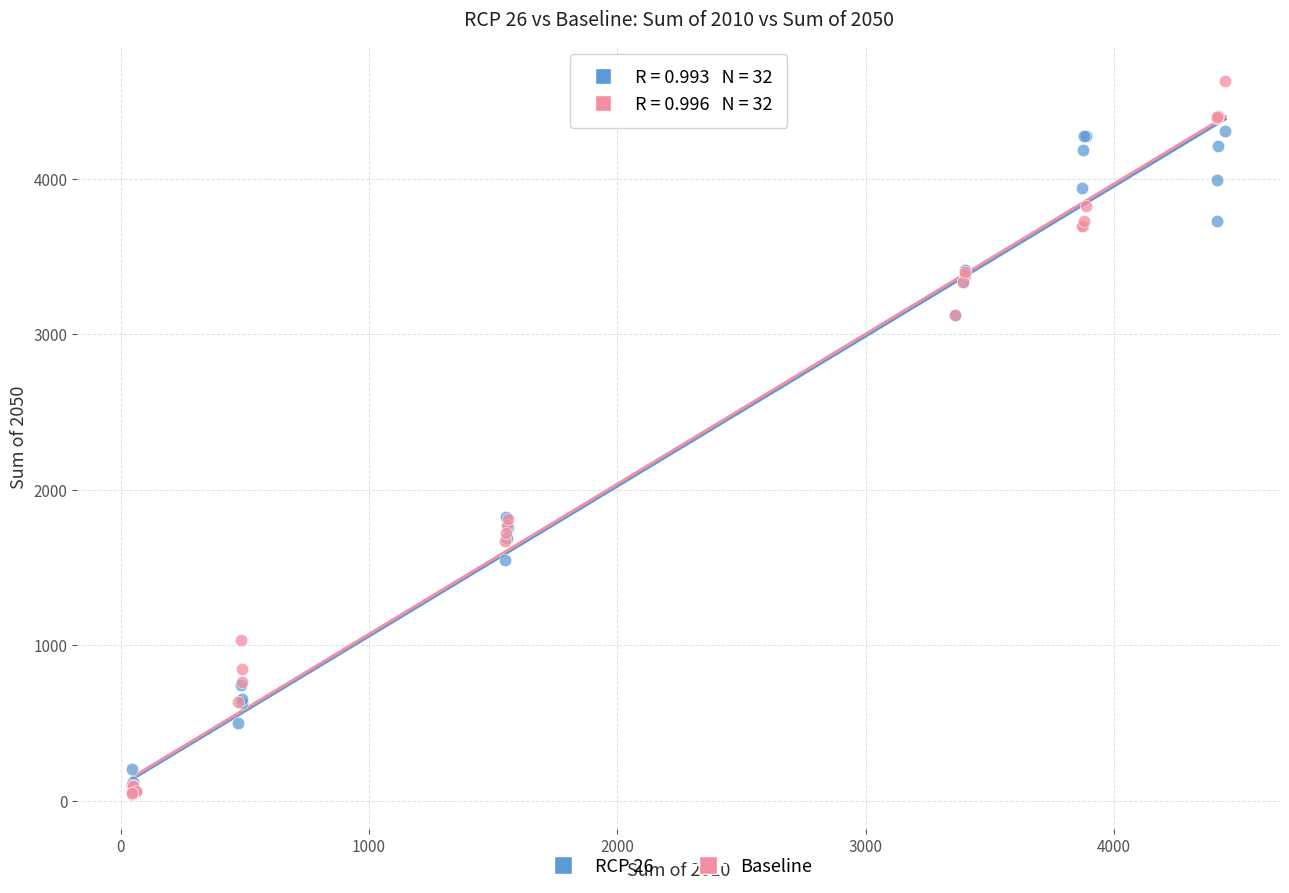

Which series has the widest spread of Y values?

Baseline